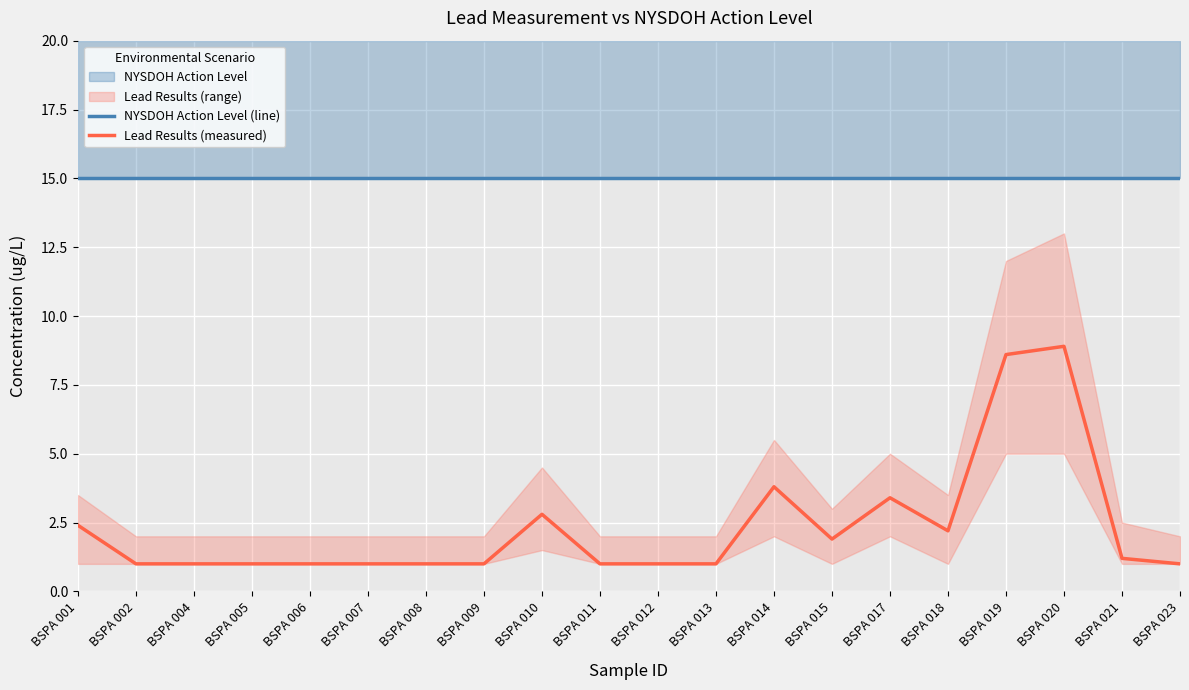

Rank the series by their maximum value, from highest to lowest.

NYSDOH Action Level (line), Lead Results (measured)